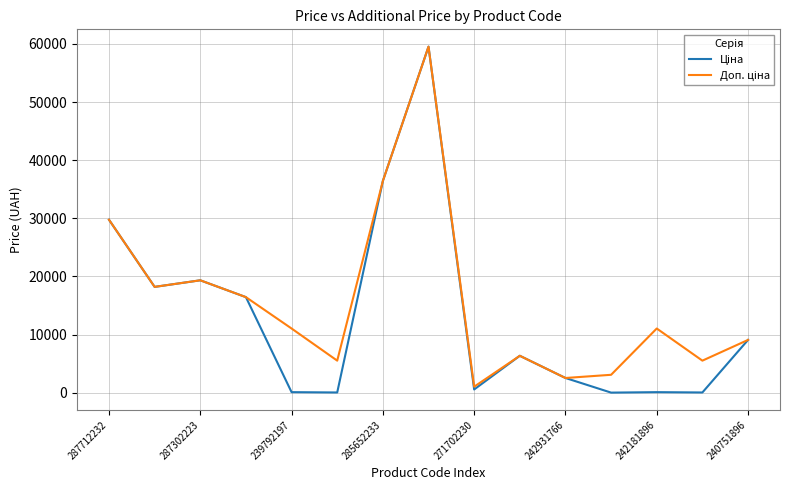

What is the greatest value displayed?

59523.0